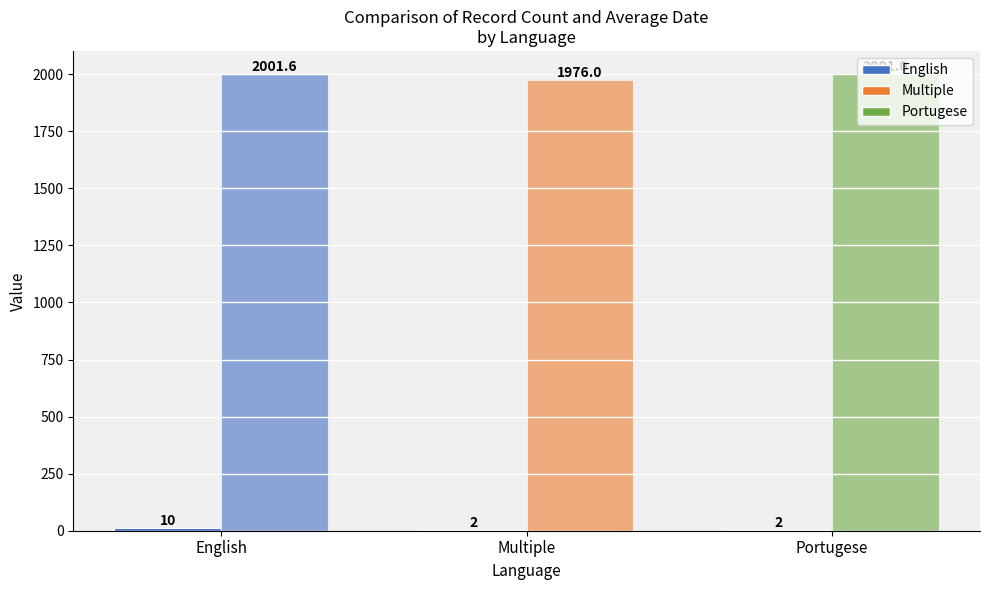

Are the bars grouped side by side (vs. stacked)?

Yes